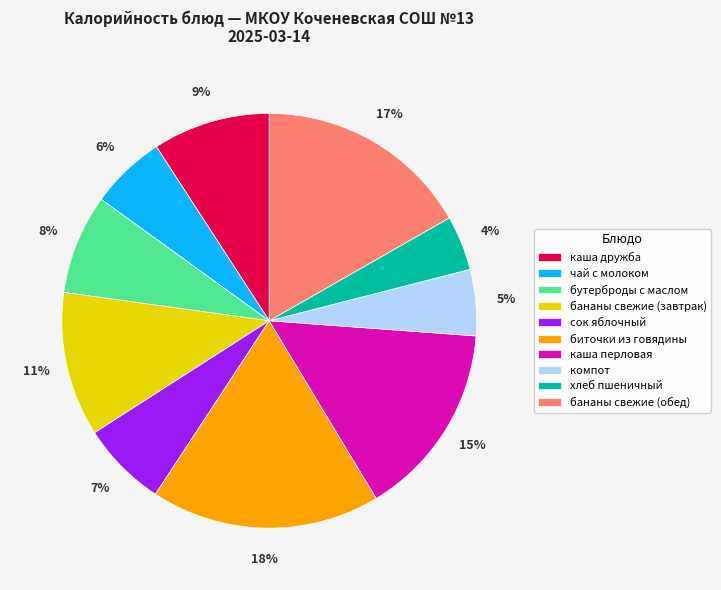

Is the sum of каша дружба and каша перловая greater than half?

No